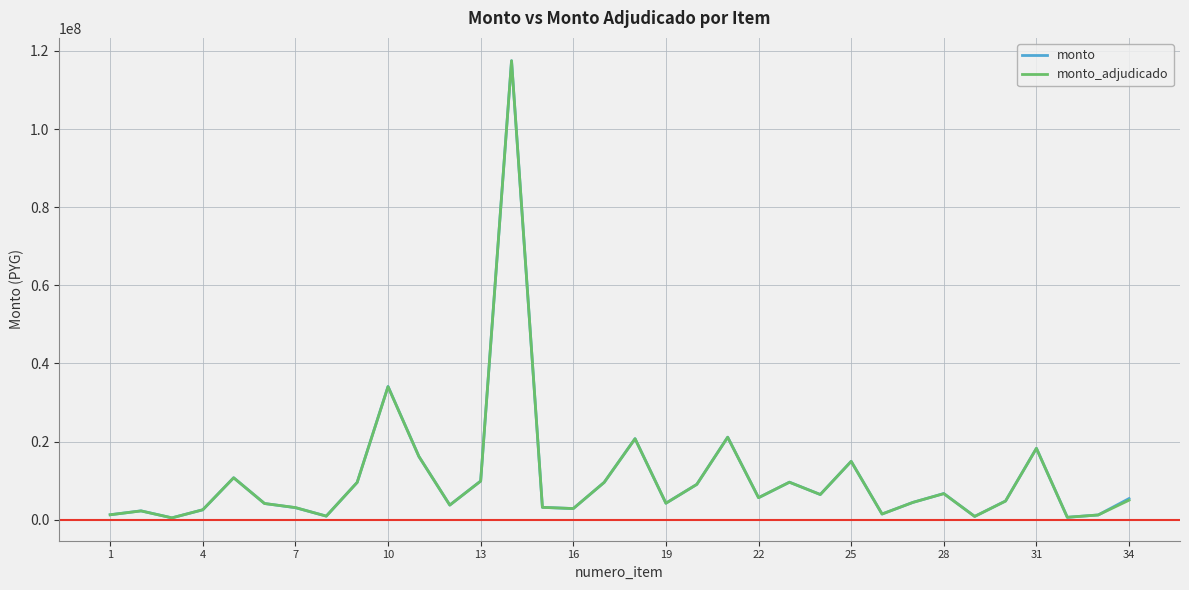

What is the difference between the maximum and second lowest values in the monto_adjudicado series?

116874730